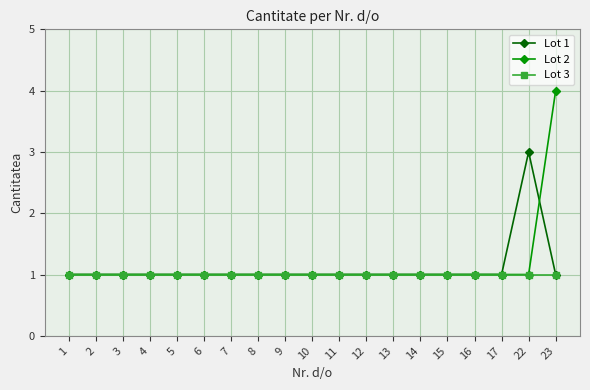

What is the maximum value shown in the chart?

4